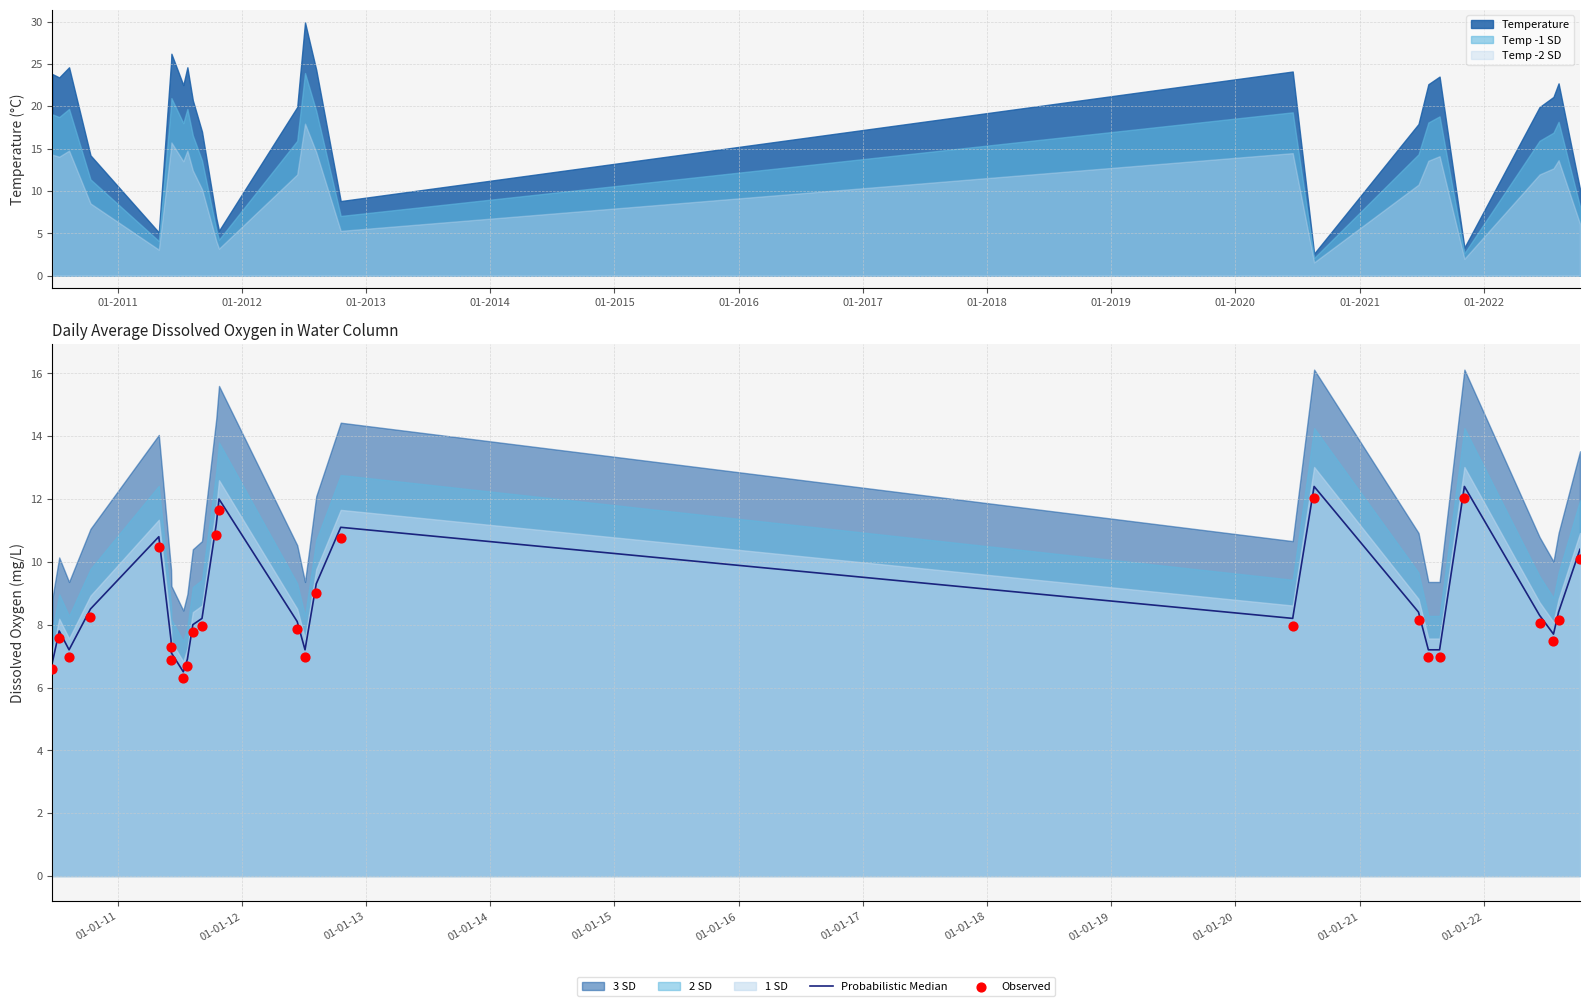

What is the lowest value of the Temp -2 SD series?

1.6